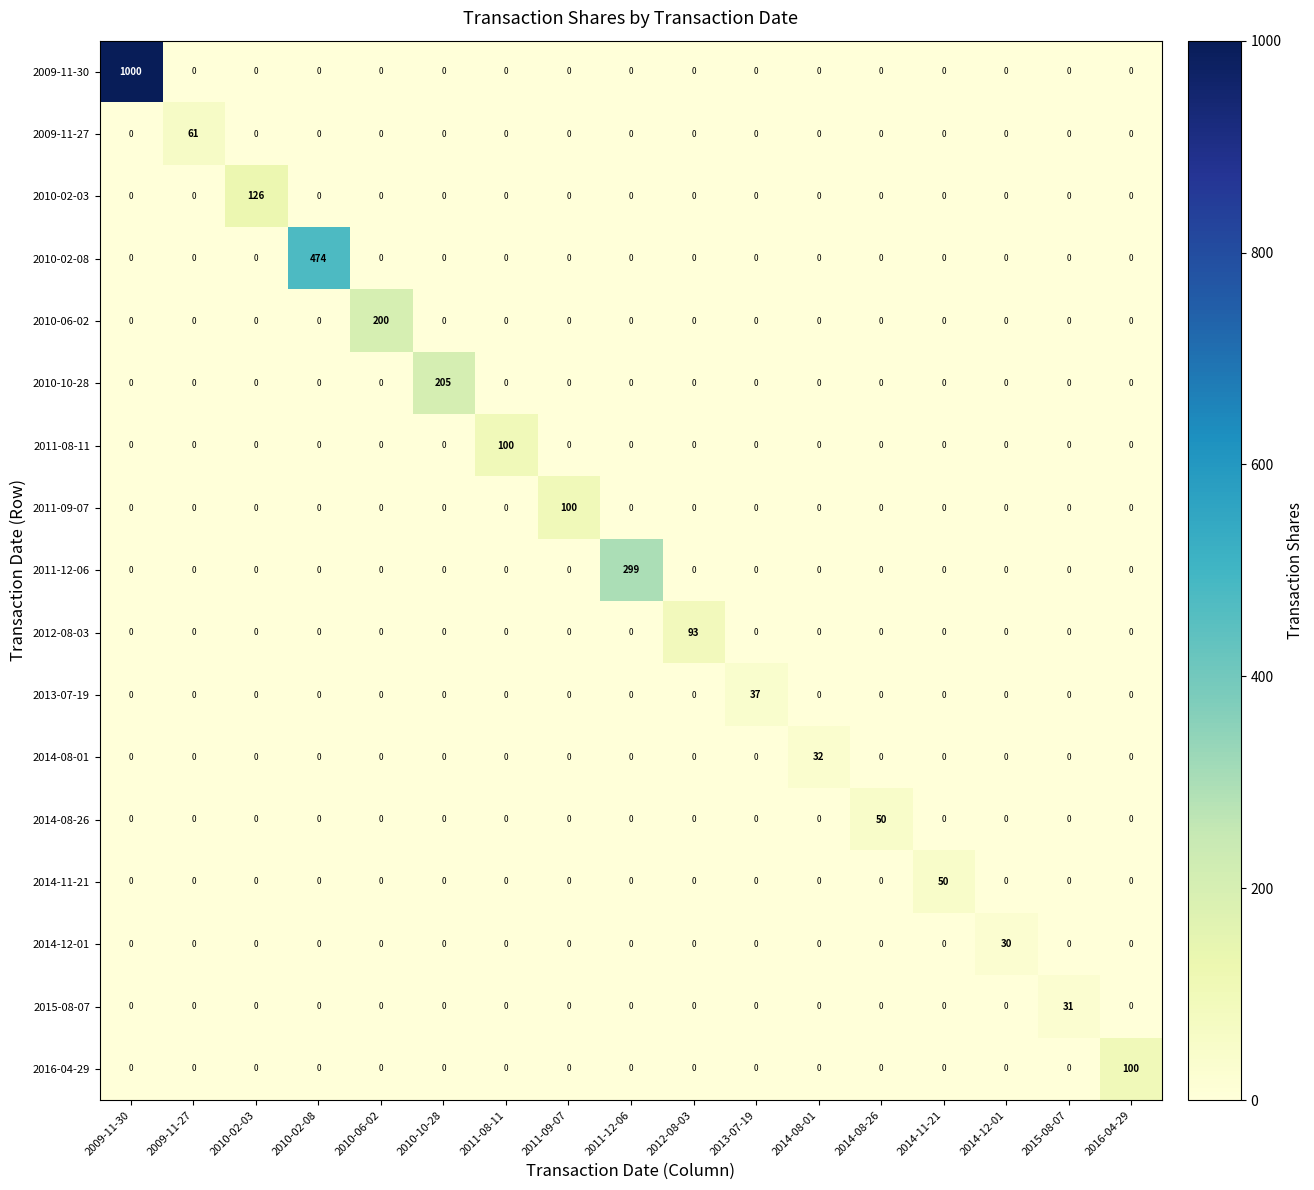

At which label does 2011-08-11 reach its peak?

2011-08-11